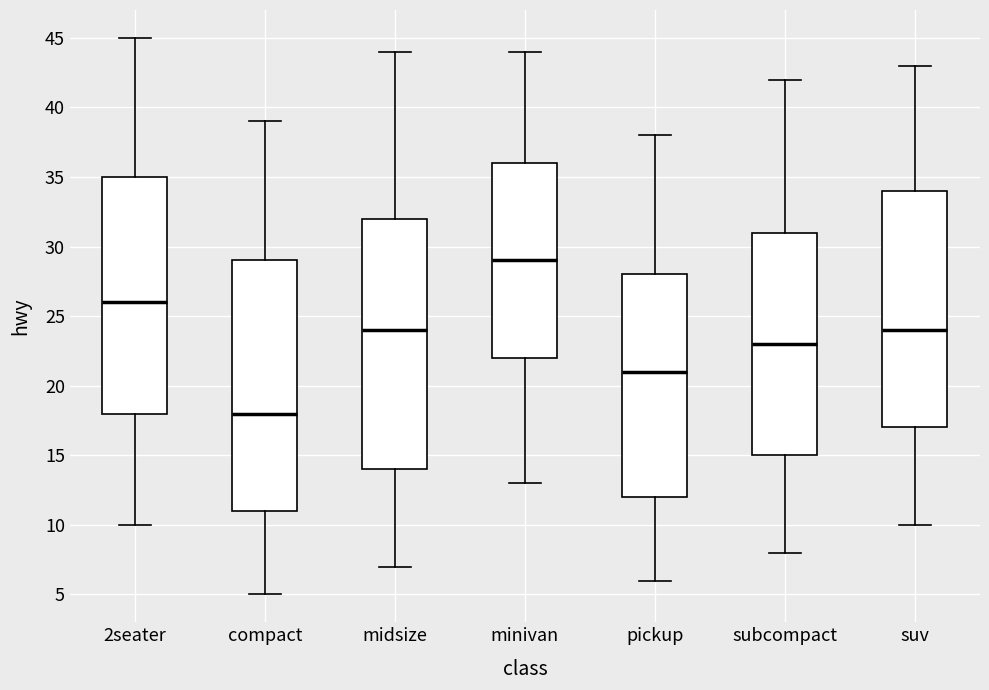

Reading left to right, transcribe this box plot: for each box, give where its median line is, the range the box spans, and where its two whiskers end, as read against the y-axis. The values are not printed on the chart, so give them approximately, as read against the axis.

2seater: median 26, box 18 to 35, whiskers 10 to 45
compact: median 18, box 11 to 29, whiskers 5 to 39
midsize: median 24, box 14 to 32, whiskers 7 to 44
minivan: median 29, box 22 to 36, whiskers 13 to 44
pickup: median 21, box 12 to 28, whiskers 6 to 38
subcompact: median 23, box 15 to 31, whiskers 8 to 42
suv: median 24, box 17 to 34, whiskers 10 to 43